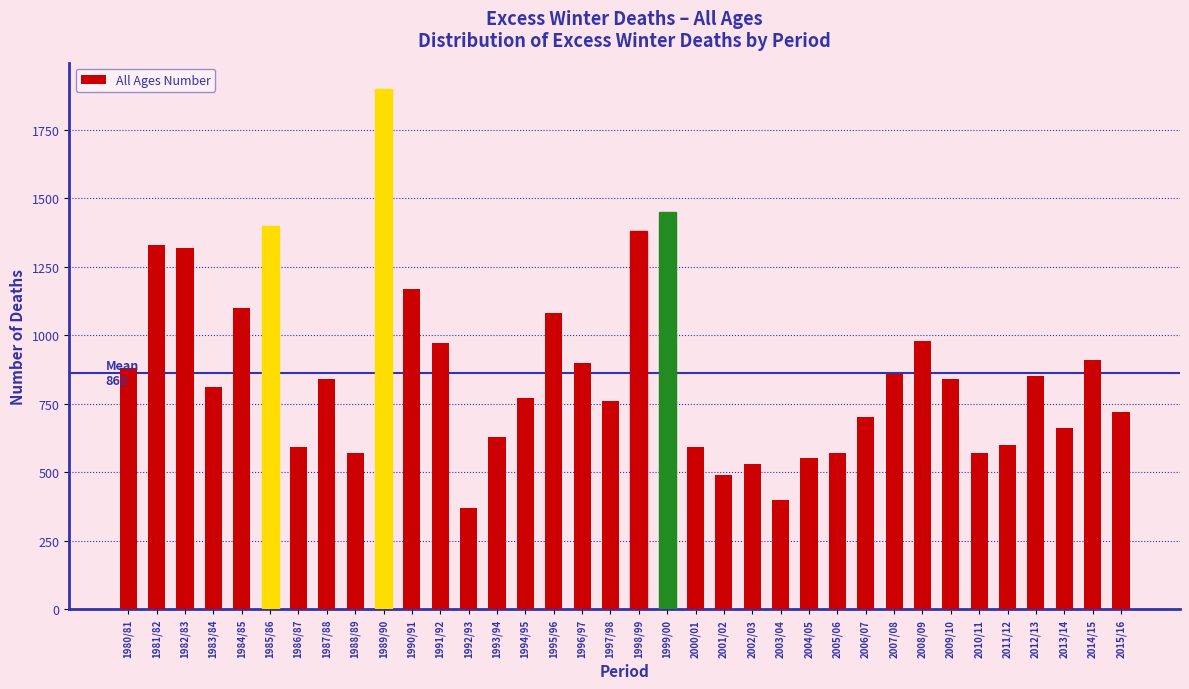

What is the average value?

862